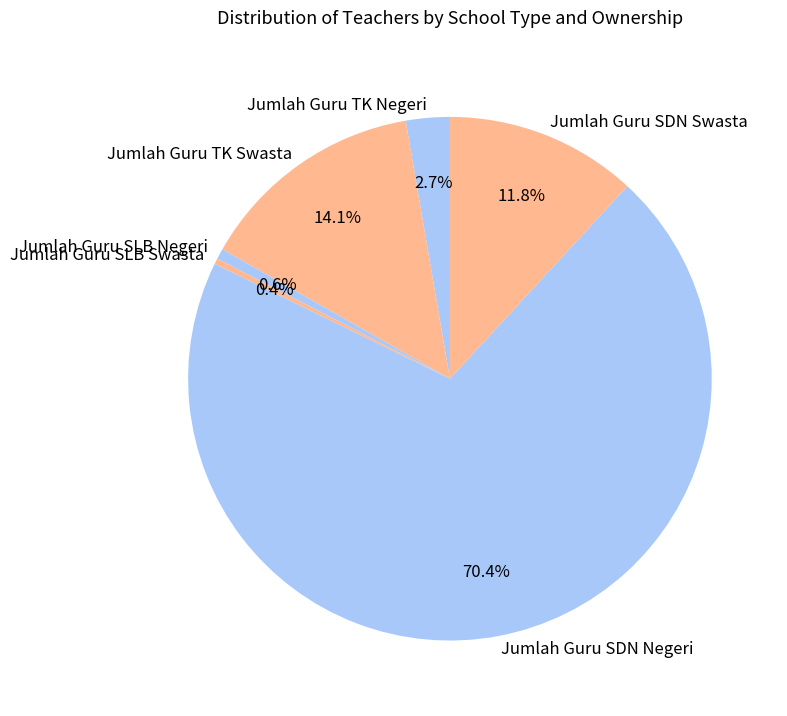

Does any single category account for the majority?

Yes